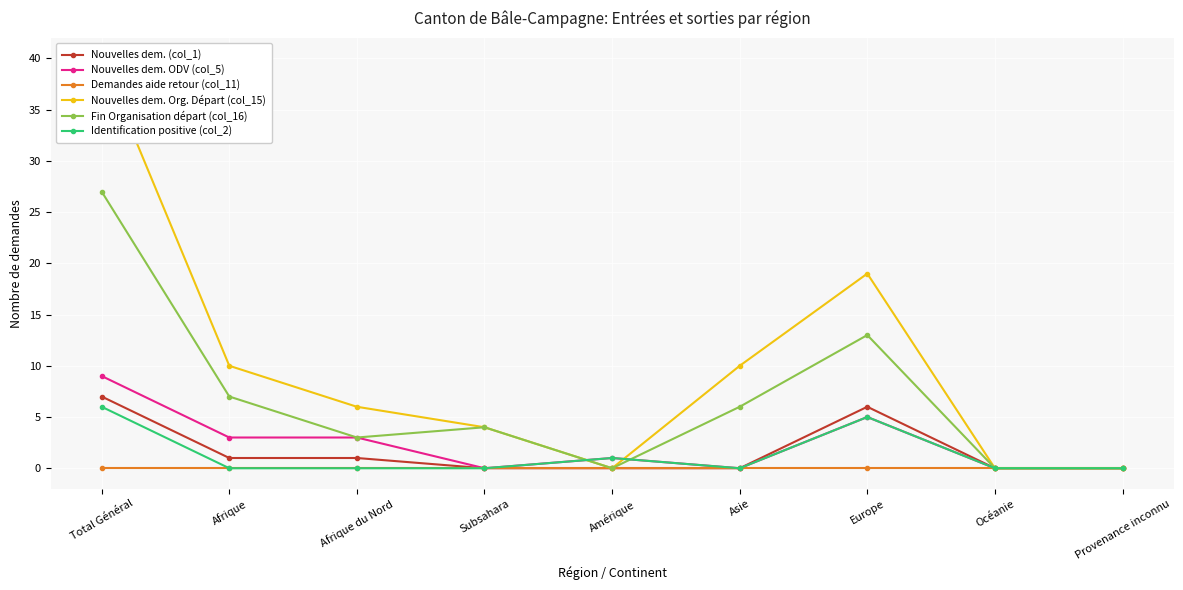

At how many categories does at least one series exceed 16?

2